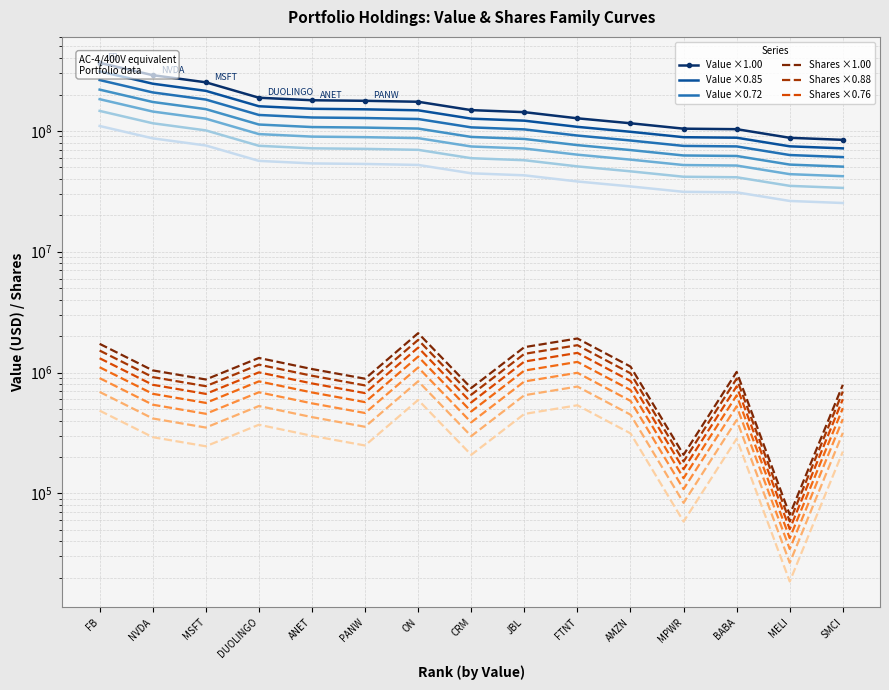

What is the difference between the highest and lowest values at ANET?

178554203.3